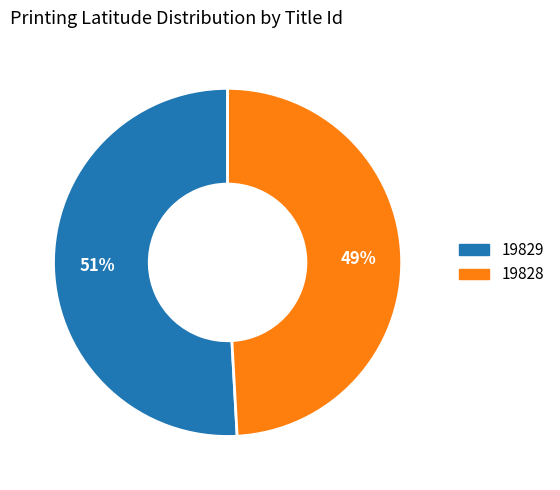

How many segments does this pie chart have?

2